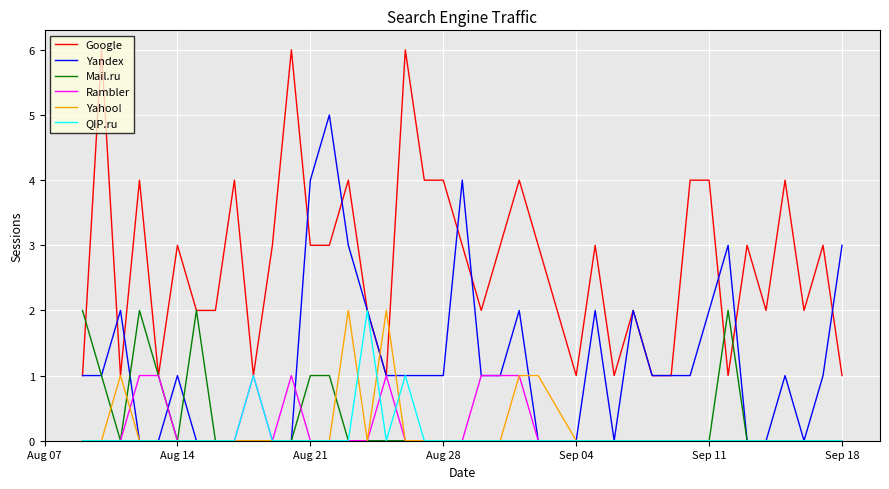

What is the highest value of the Google series?

6